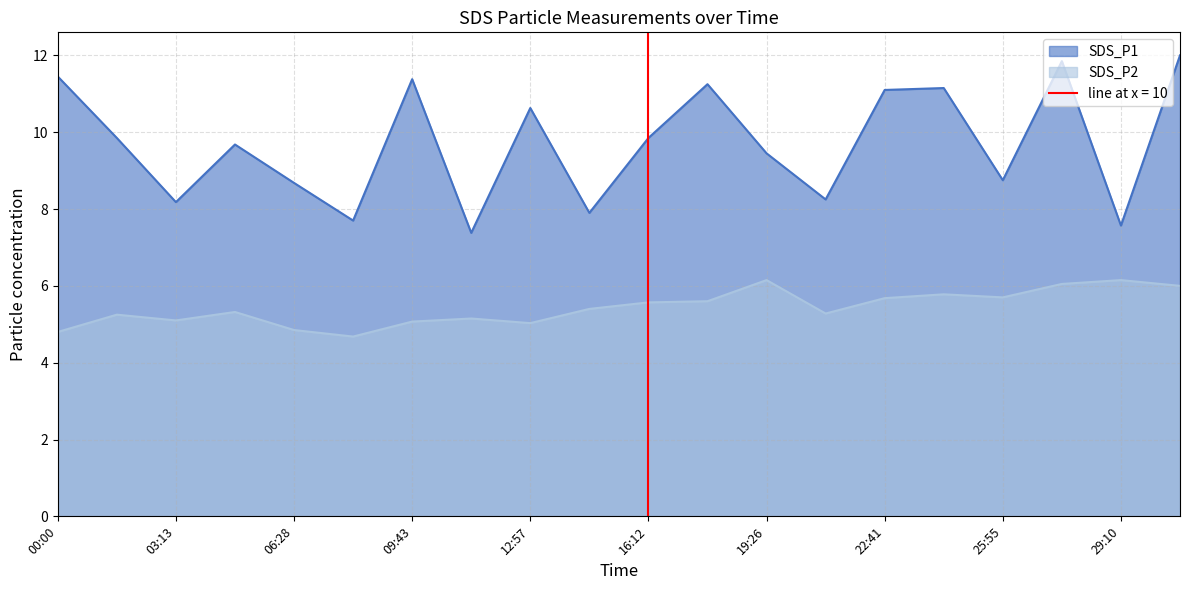

At which label is SDS_P1 closest to 9?

25:55